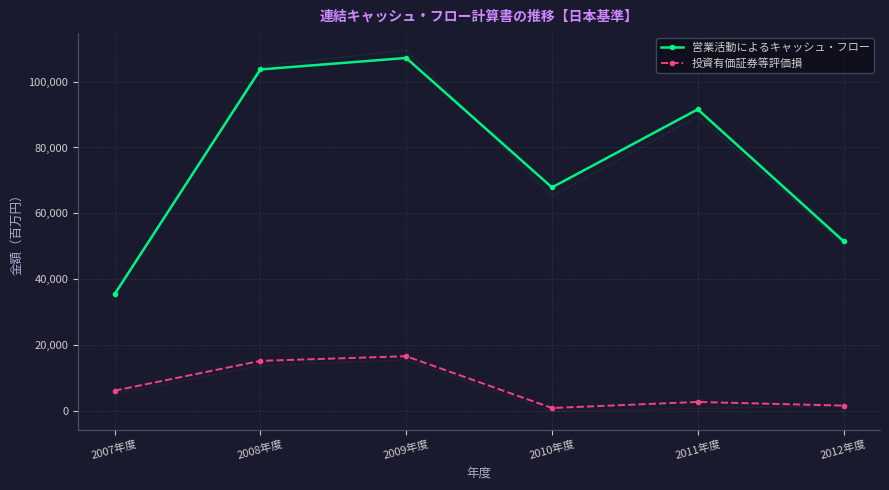

List the labels in order of 営業活動によるキャッシュ・フロー value, smallest first.

2007年度, 2012年度, 2010年度, 2011年度, 2008年度, 2009年度